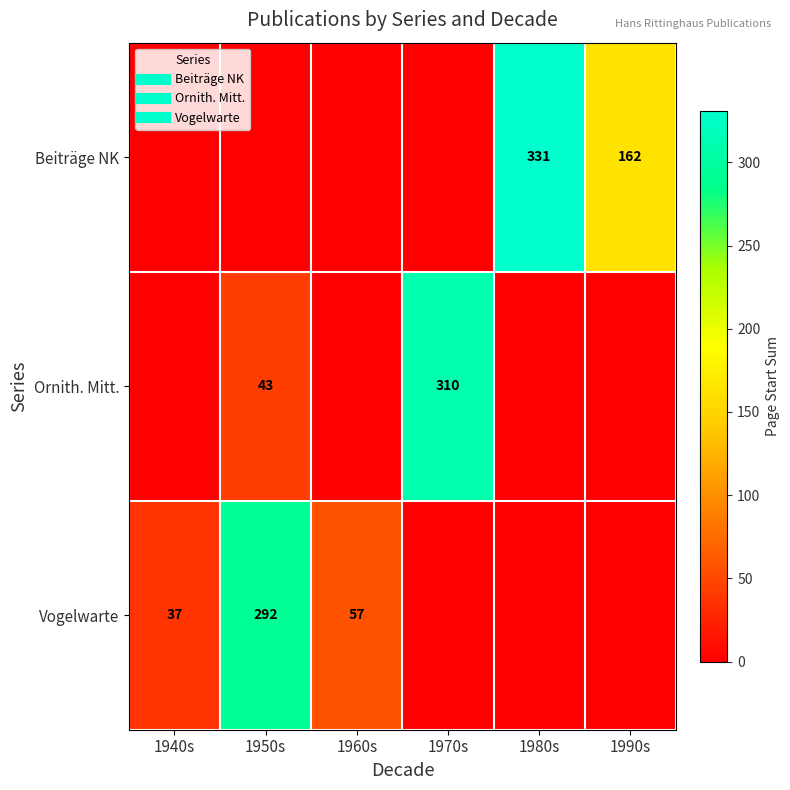

Rank the series by their average value, from lowest to highest.

Ornith. Mitt., Vogelwarte, Beiträge NK